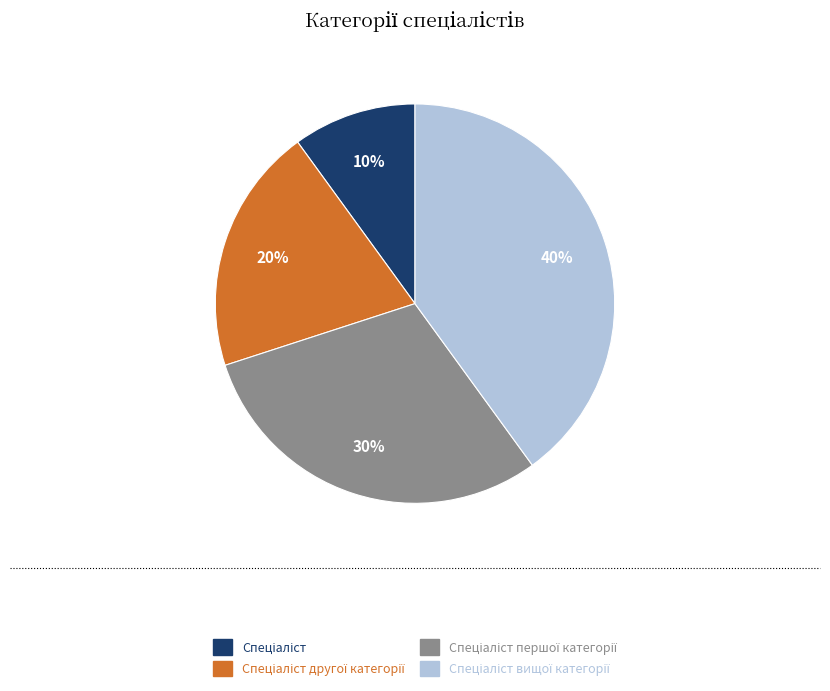

To the nearest percent, what is the average slice percentage?

25%